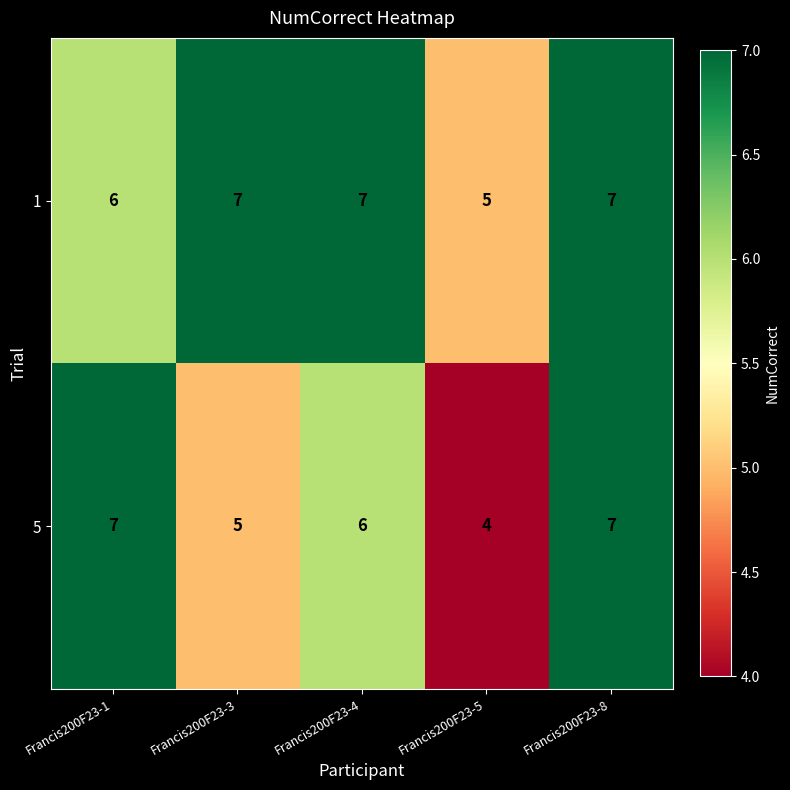

Reading left to right, what are all the values shown in this chart?

1: 6	7	7	5	7
5: 7	5	6	4	7